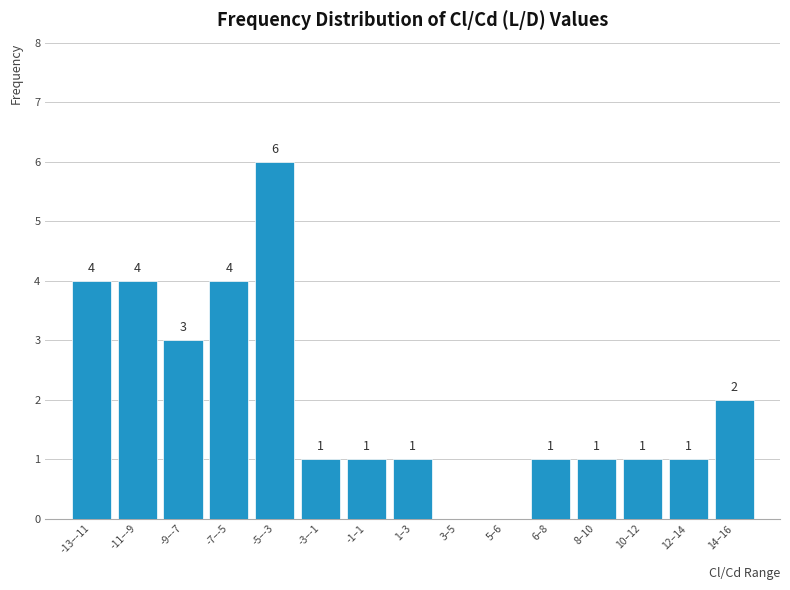

Reading left to right, what are all the values shown in this chart?

-13–-11=4	-11–-9=4	-9–-7=3	-7–-5=4	-5–-3=6	-3–-1=1	-1–1=1	1–3=1	3–5=0	5–6=0	6–8=1	8–10=1	10–12=1	12–14=1	14–16=2